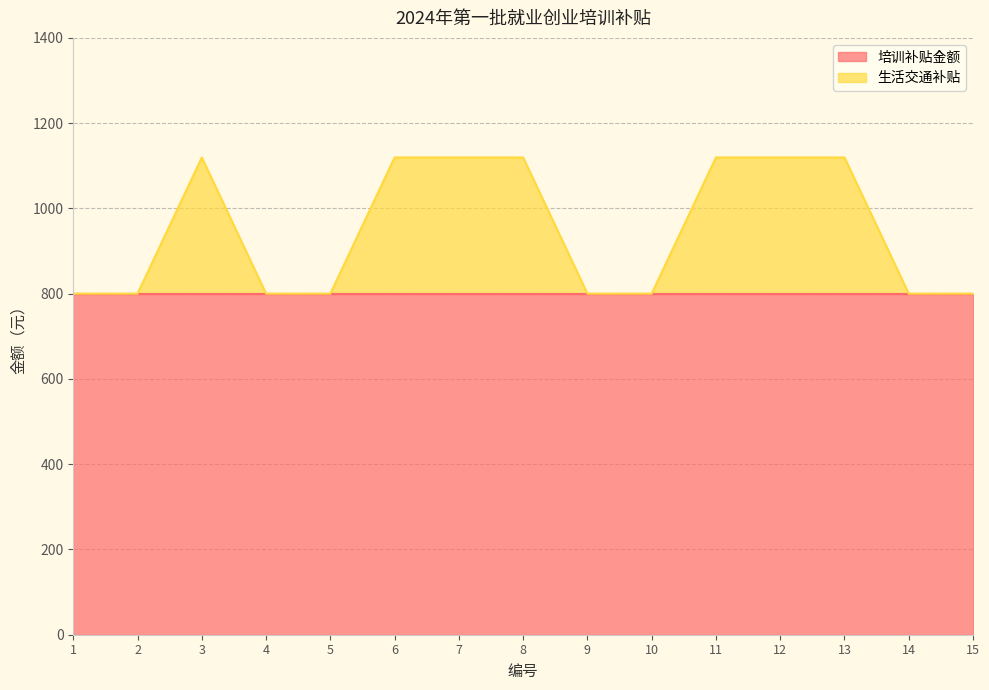

At which category does the data reach its first local peak?

3